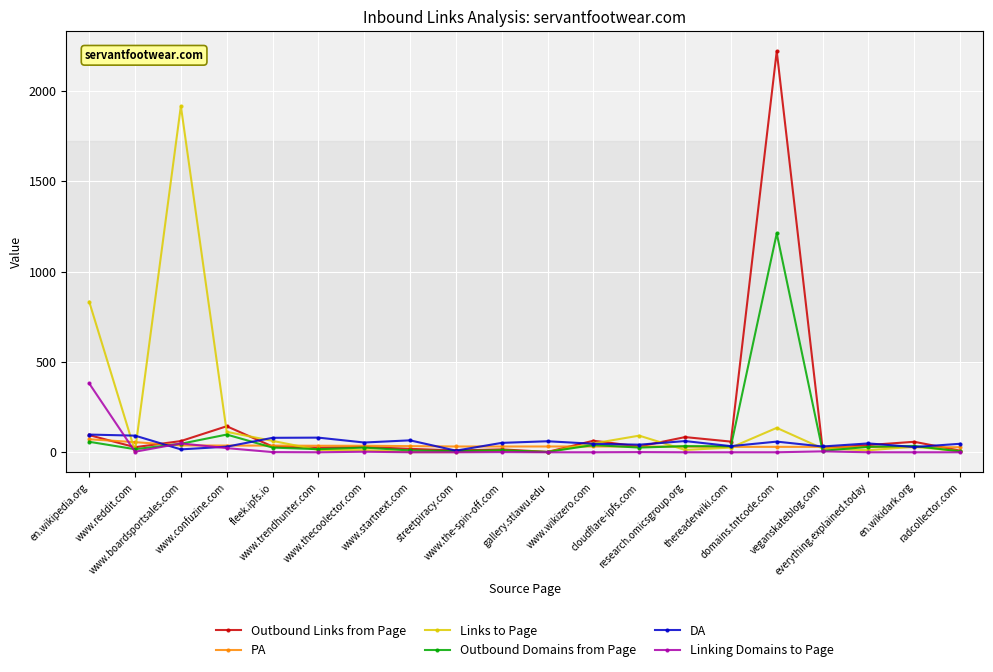

What is the spread (max minus min) of values at radcollector.com?

47